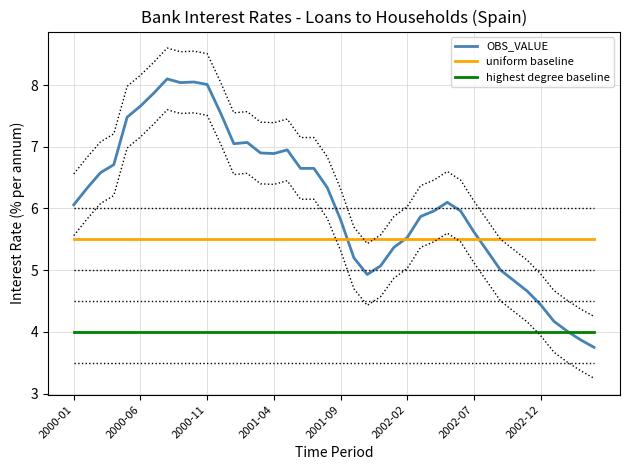

Reading left to right, what are all the values shown in this chart?

OBS_VALUE: 6.1	6.3	6.6	6.7	7.5	7.7	7.9	8.1	8.0	8.1	8.0	7.5	7.0	7.1	6.9	6.9	7.0	6.7	6.7	6.3	5.8	5.2	4.9	5.1	5.4	5.5	5.9	6.0	6.1	6.0	5.6	5.3	5.0	4.8	4.7	4.4	4.2	4.0	3.9	3.8
uniform baseline: 5.5	5.5	5.5	5.5	5.5	5.5	5.5	5.5	5.5	5.5	5.5	5.5	5.5	5.5	5.5	5.5	5.5	5.5	5.5	5.5	5.5	5.5	5.5	5.5	5.5	5.5	5.5	5.5	5.5	5.5	5.5	5.5	5.5	5.5	5.5	5.5	5.5	5.5	5.5	5.5
highest degree baseline: 4.0	4.0	4.0	4.0	4.0	4.0	4.0	4.0	4.0	4.0	4.0	4.0	4.0	4.0	4.0	4.0	4.0	4.0	4.0	4.0	4.0	4.0	4.0	4.0	4.0	4.0	4.0	4.0	4.0	4.0	4.0	4.0	4.0	4.0	4.0	4.0	4.0	4.0	4.0	4.0